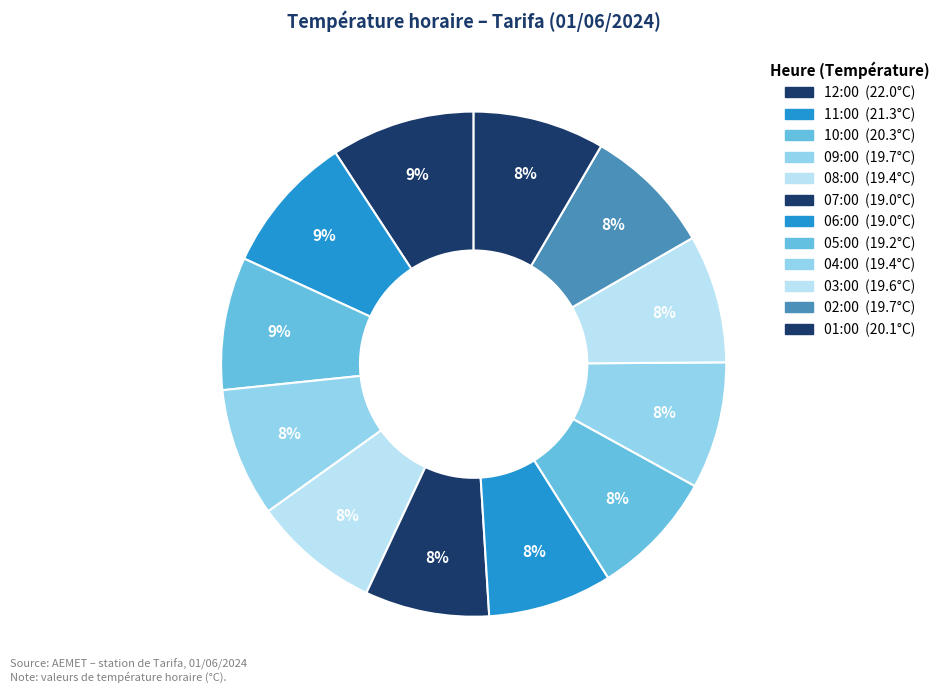

How many slices are in this pie chart?

12